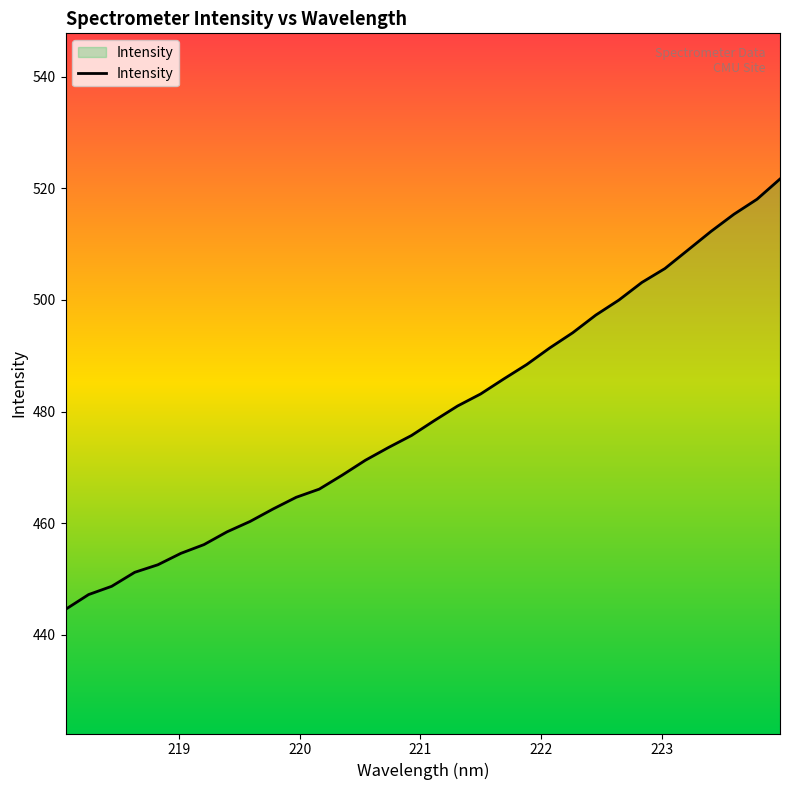

What is the greatest value displayed?

521.6